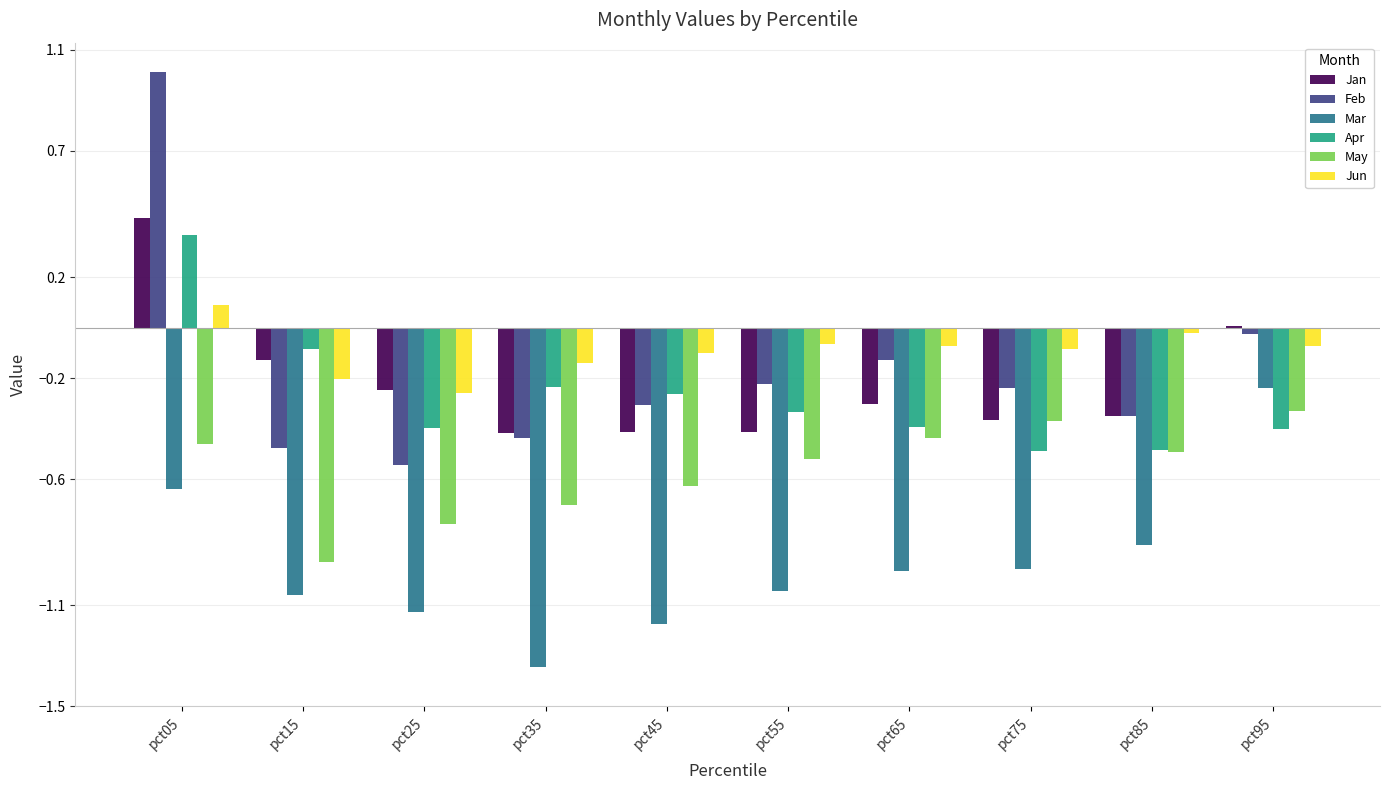

How many values in the Apr series exceed 0?

1